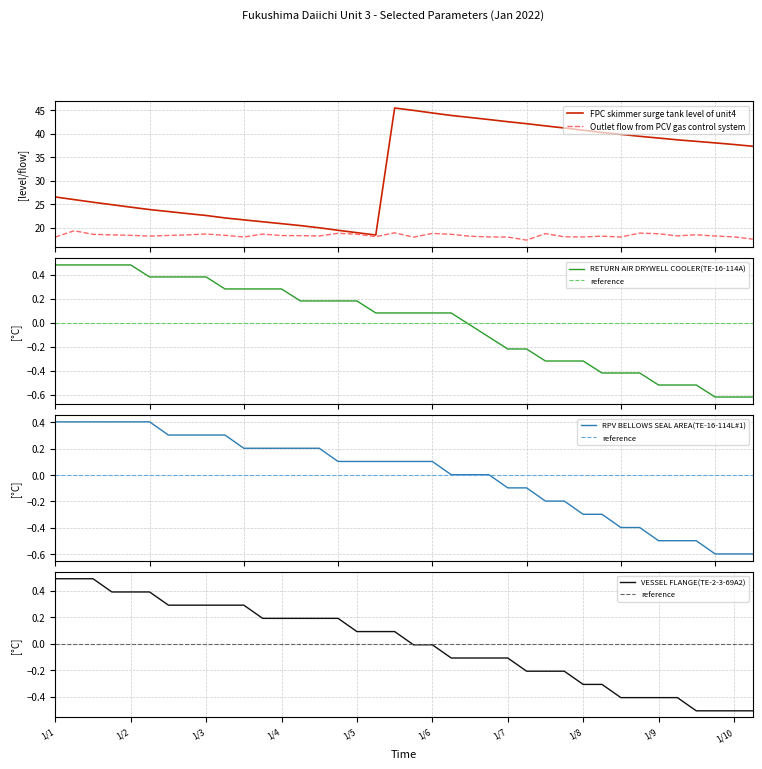

List the series in order of their peak value, highest first.

FPC skimmer surge tank level of unit4, Outlet flow from PCV gas control system, VESSEL FLANGE(TE-2-3-69A2), RETURN AIR DRYWELL COOLER(TE-16-114A), RPV BELLOWS SEAL AREA(TE-16-114L#1), reference